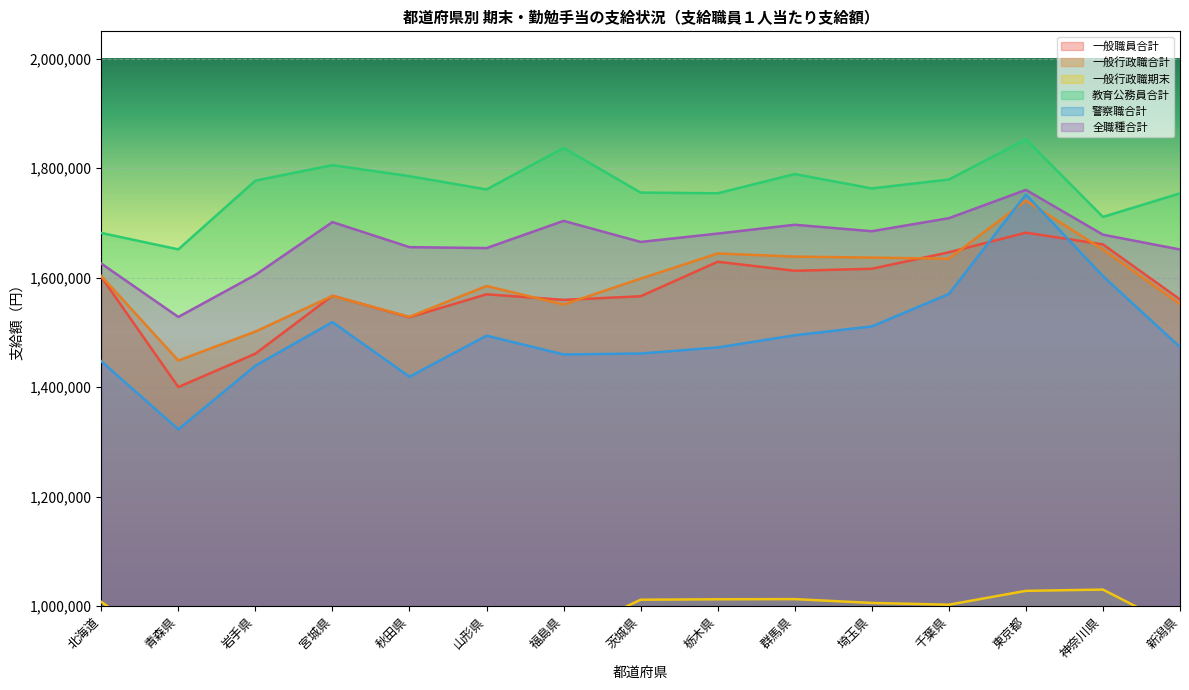

What is the maximum value for 一般職員合計?

1682200